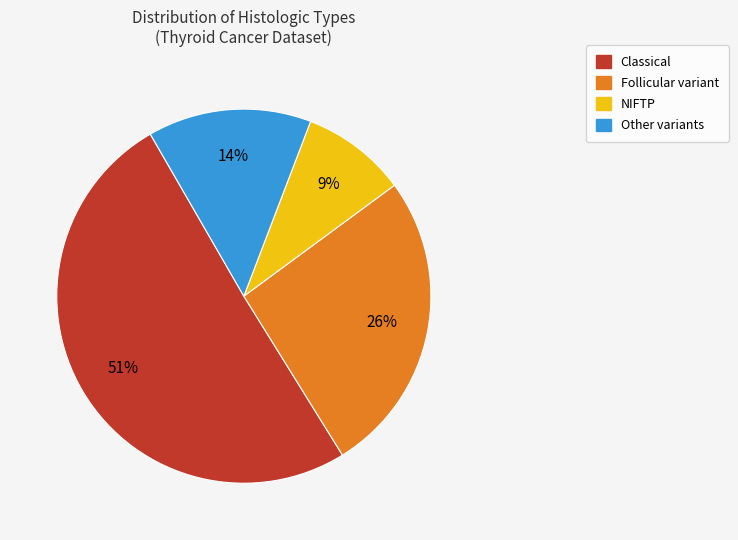

Is there a majority slice in this chart?

Yes